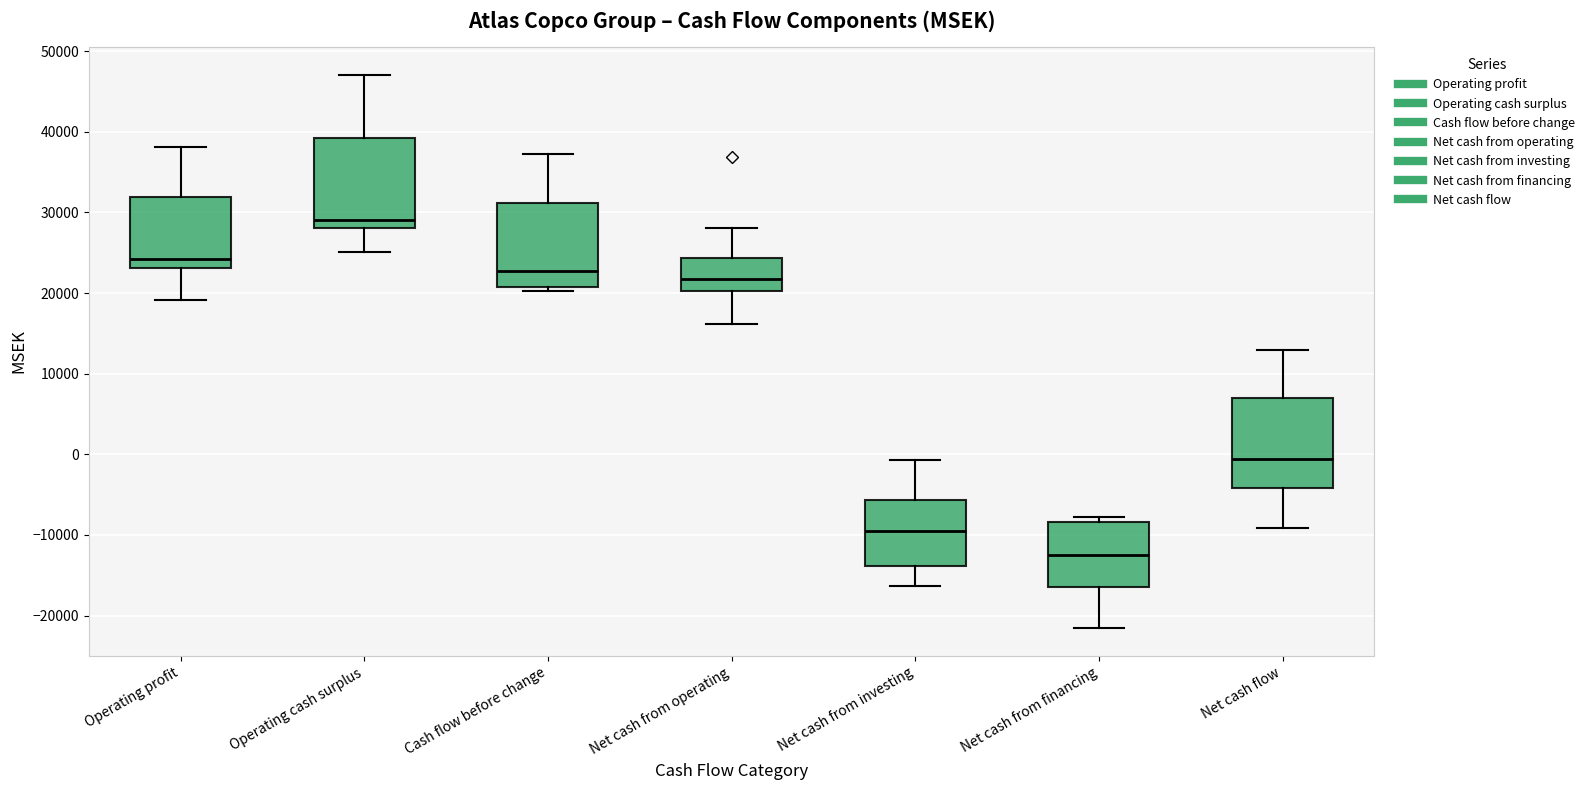

Reading left to right, read every box against the y-axis: the position of its median line, the range the box covers, and the ends of its whiskers. The values are not printed on the chart, so give them approximately, as read against the axis.

Operating profit: median 24000, box 23000 to 32000, whiskers 19000 to 38000
Operating cash surplus: median 29000, box 28000 to 39000, whiskers 25000 to 47000
Cash flow before change: median 23000, box 21000 to 31000, whiskers 20000 to 37000
Net cash from operating: median 22000, box 20000 to 24000, whiskers 16000 to 28000
Net cash from investing: median -10000, box -14000 to -6000, whiskers -16000 to -1000
Net cash from financing: median -12000, box -16000 to -8000, whiskers -22000 to -8000 (just above the box's upper edge)
Net cash flow: median -1000, box -4000 to 7000, whiskers -9000 to 13000